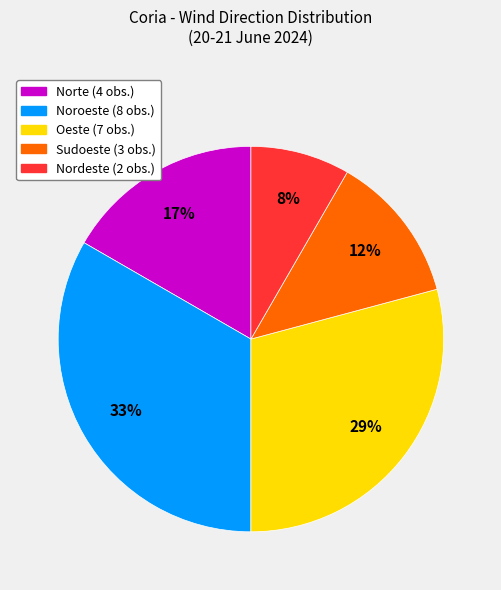

Which slice is the largest?

Noroeste